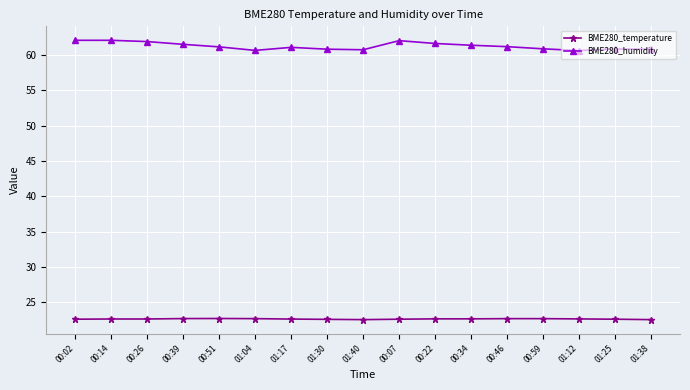

What is the lowest value of the BME280_temperature series?

22.5